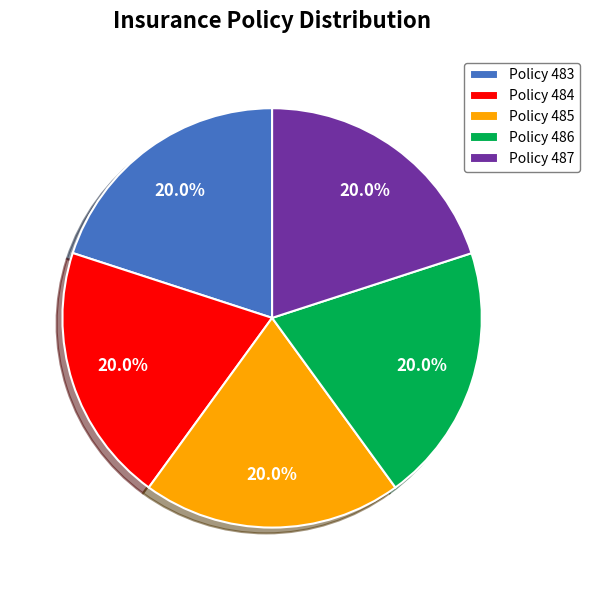

Is the sum of Policy 485 and Policy 484 greater than half?

No